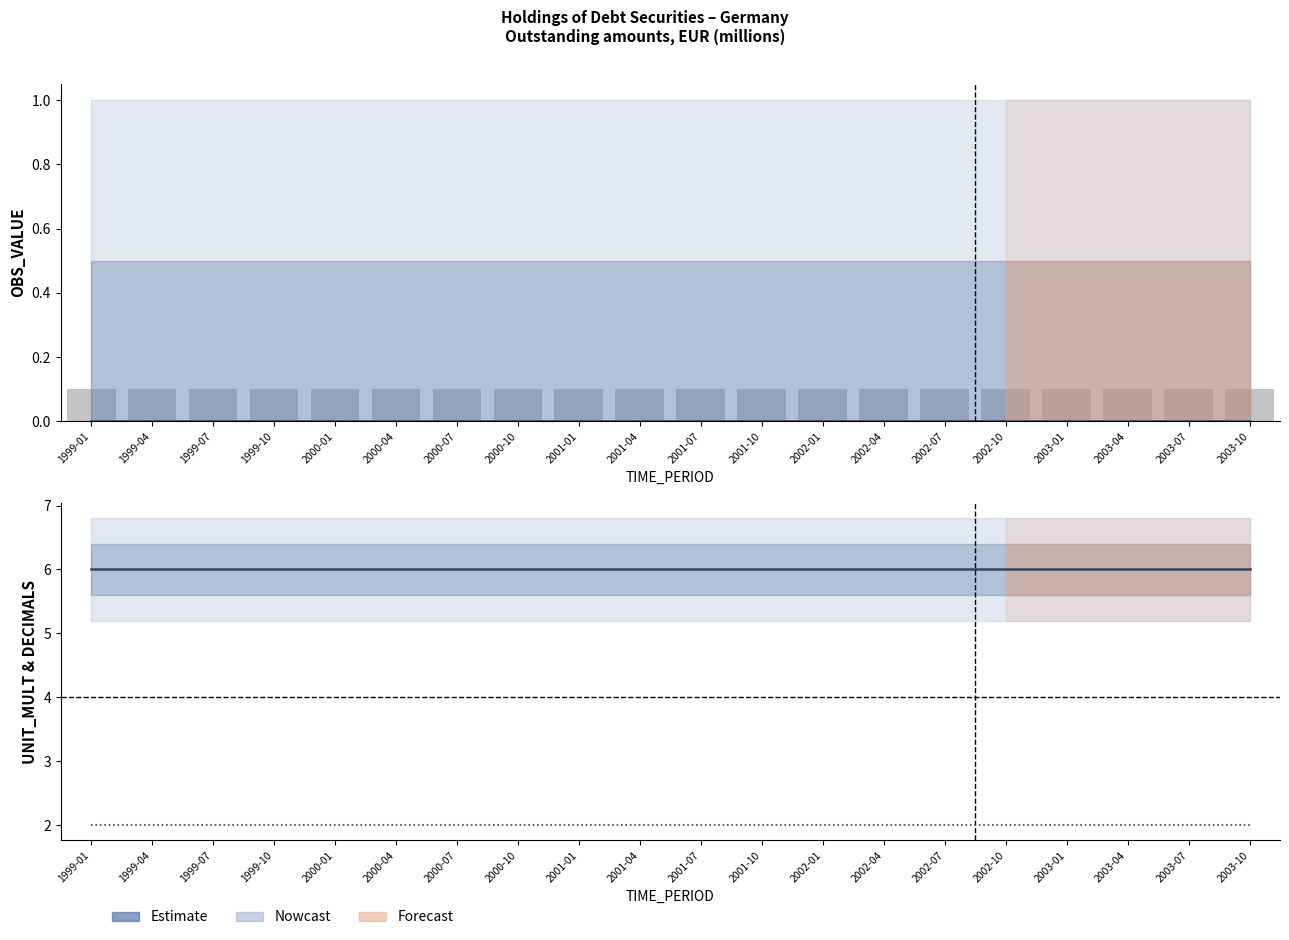

Is it true that DECIMALS equals 2.0 at 2002-10?

True